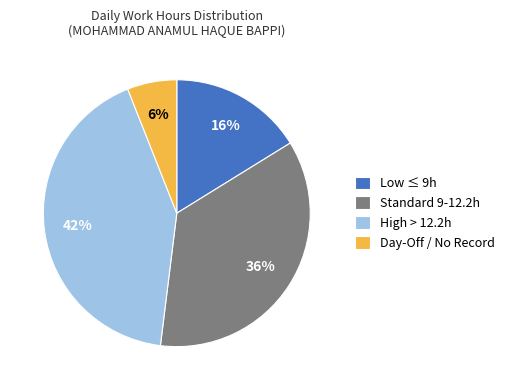

Is there any slice that represents more than half of the pie?

No